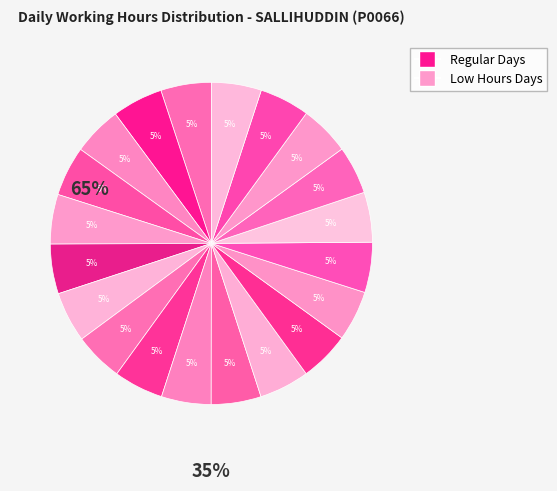

Is there a majority slice in this chart?

No